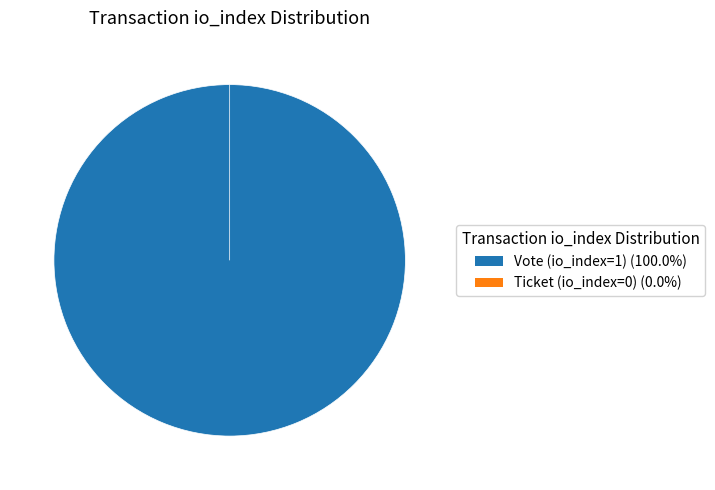

The Vote (io_index=1) slice represents 99% of the pie. True or false?

False